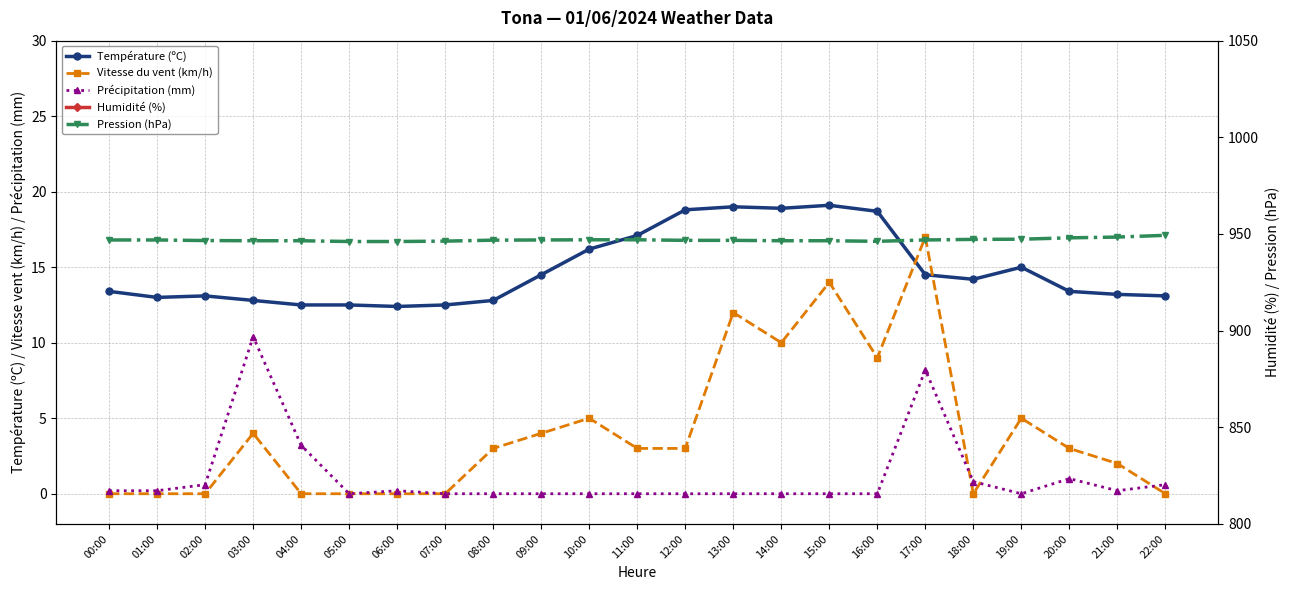

Is the value of Température (ºC) at 18:00 greater than the value of Vitesse du vent (km/h) at 17:00?

No